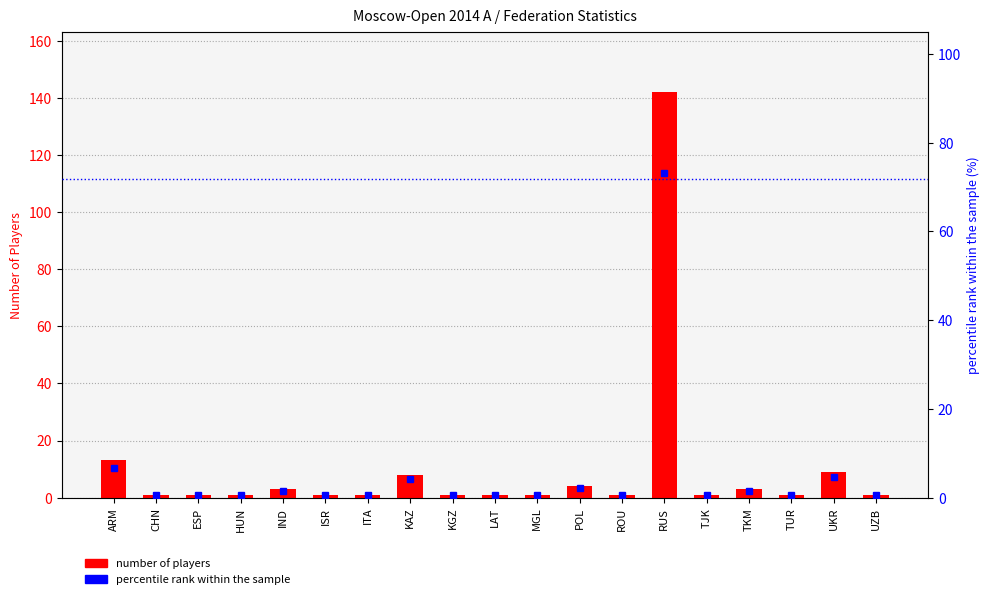

The percentile rank within the sample series shows 101.2 at RUS. True or false?

False